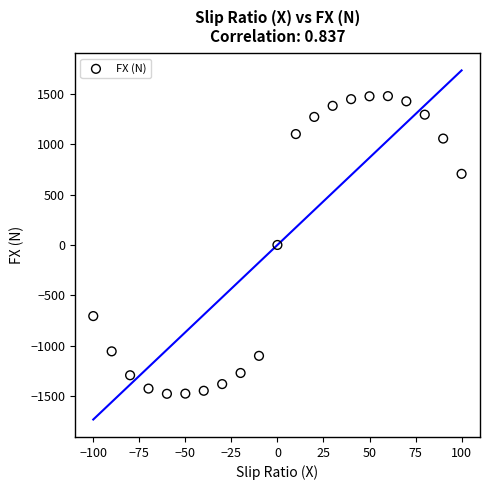

What is the range of X values (max minus min)?

200.0